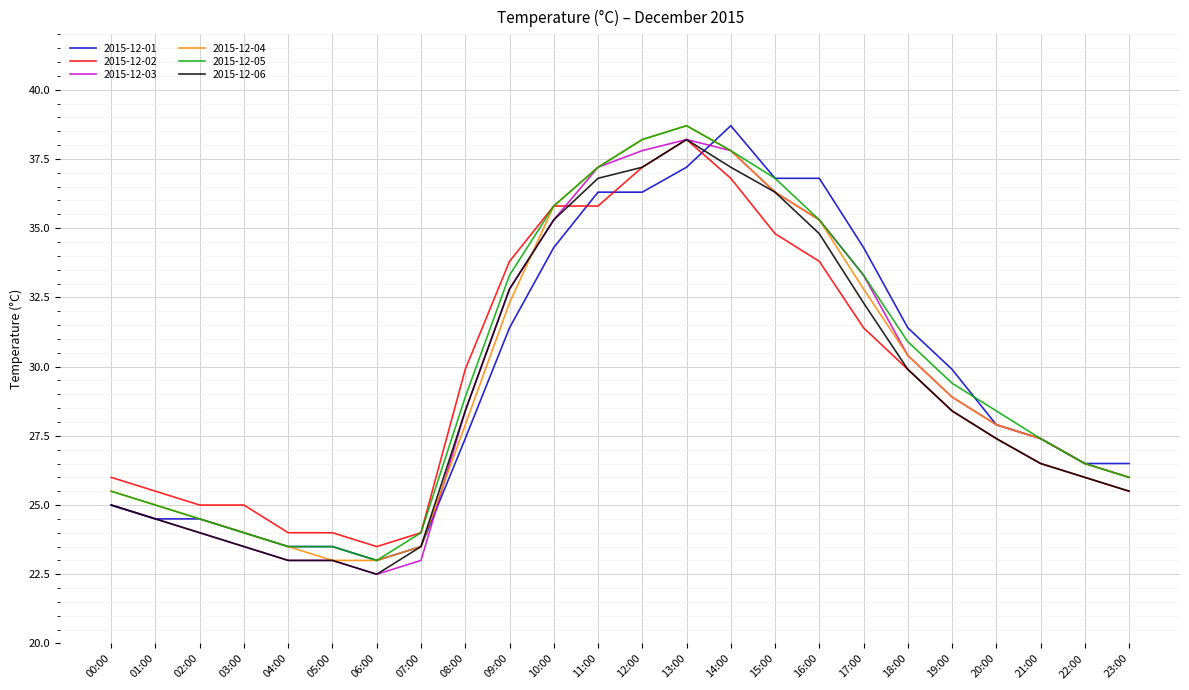

At how many categories does at least one series exceed 38?

3